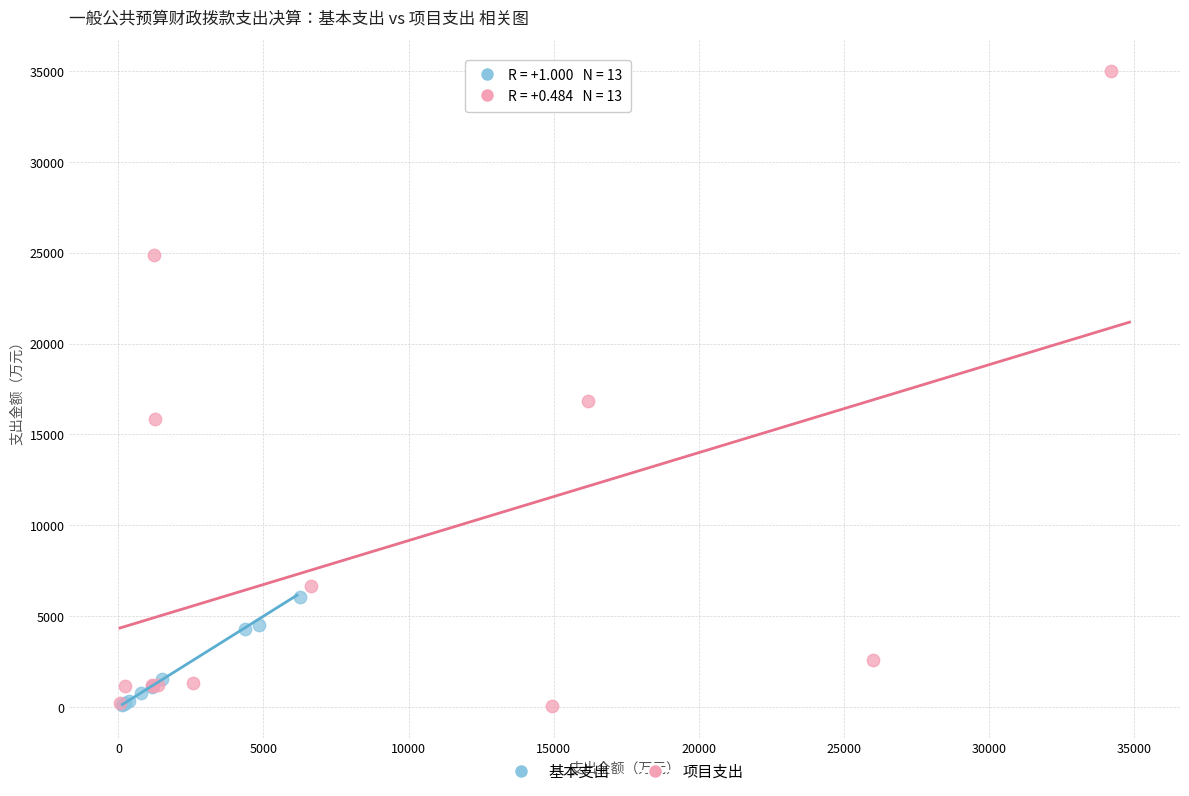

Which series contains the highest Y value?

项目支出